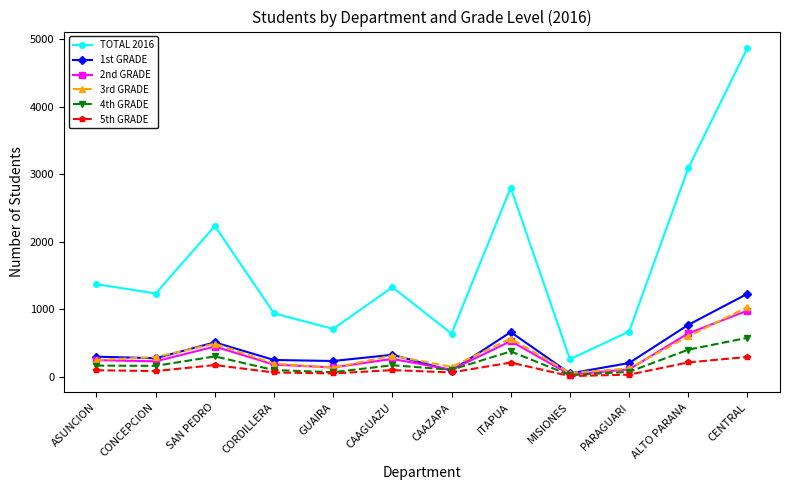

True or false: 2nd GRADE has a value of 108 at CAAZAPA.

True